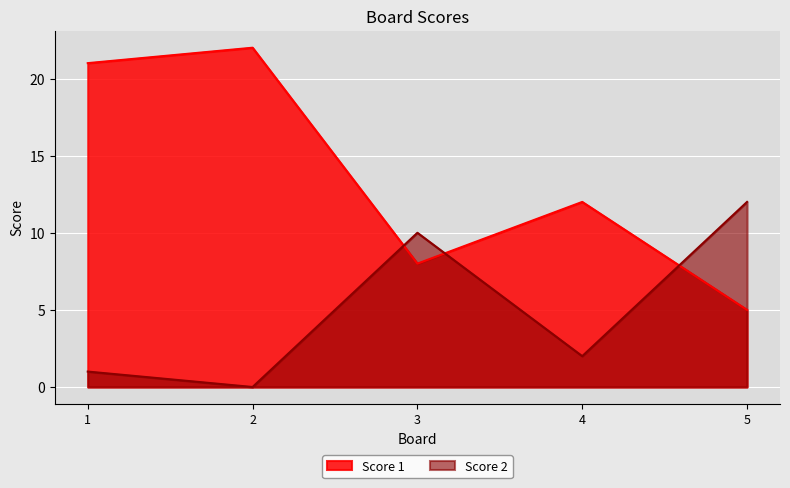

Which series changed the most between 3 and 5?

Score 1